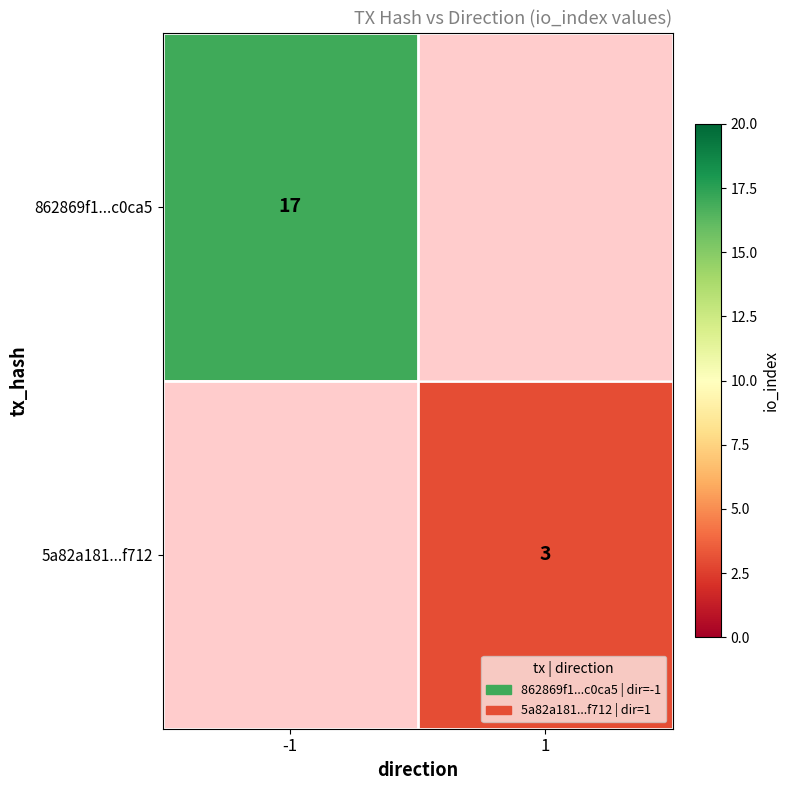

The value of 5a82a181...f712 at 1 is 1. True or false?

False